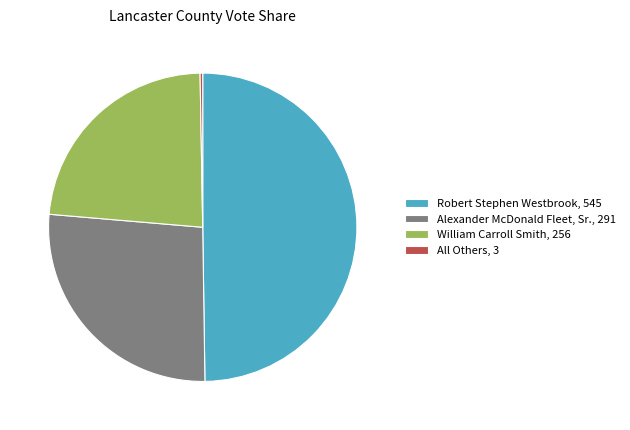

Is the sum of Robert Stephen Westbrook, 545 and Alexander McDonald Fleet, Sr., 291 greater than half?

Yes